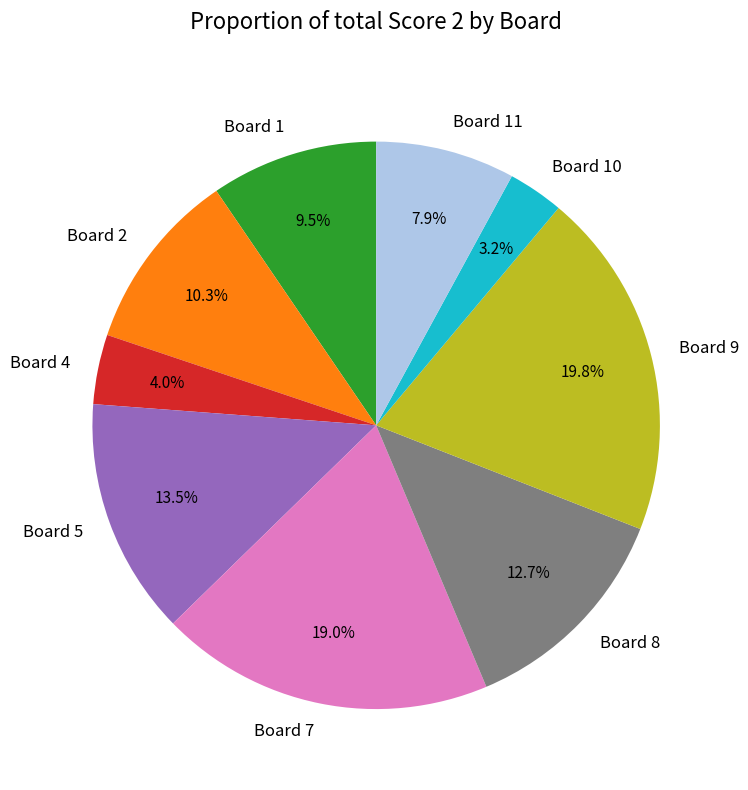

Which has a higher value, Board 7 or Board 8?

Board 7